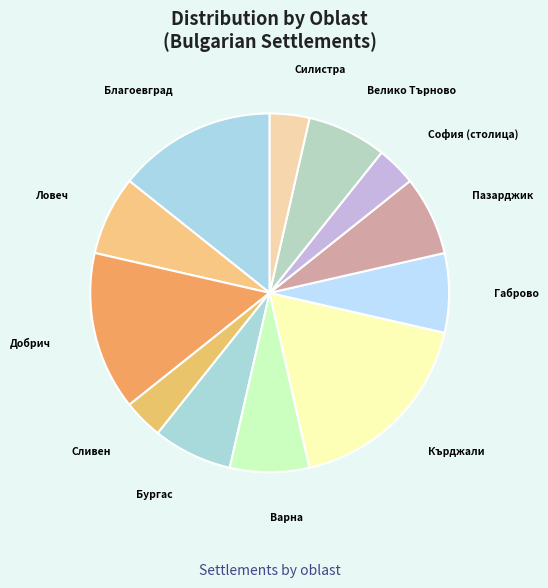

How many segments does this pie chart have?

12